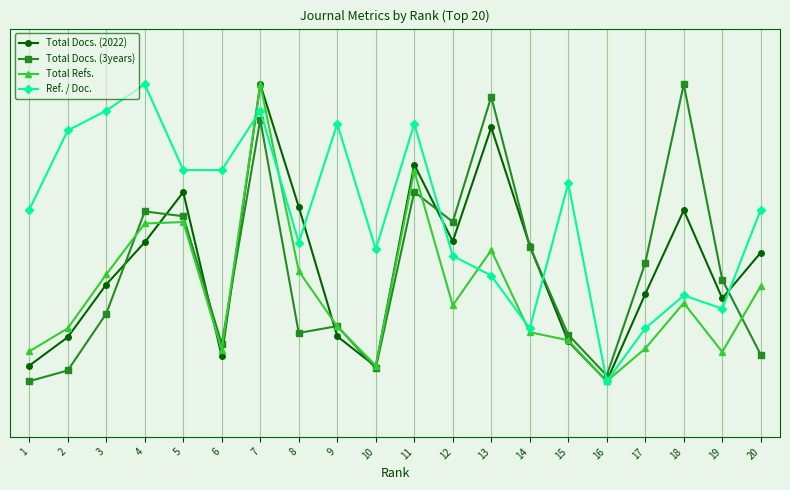

What is the approximate value of Total Docs. (3years) at 15?

22.5